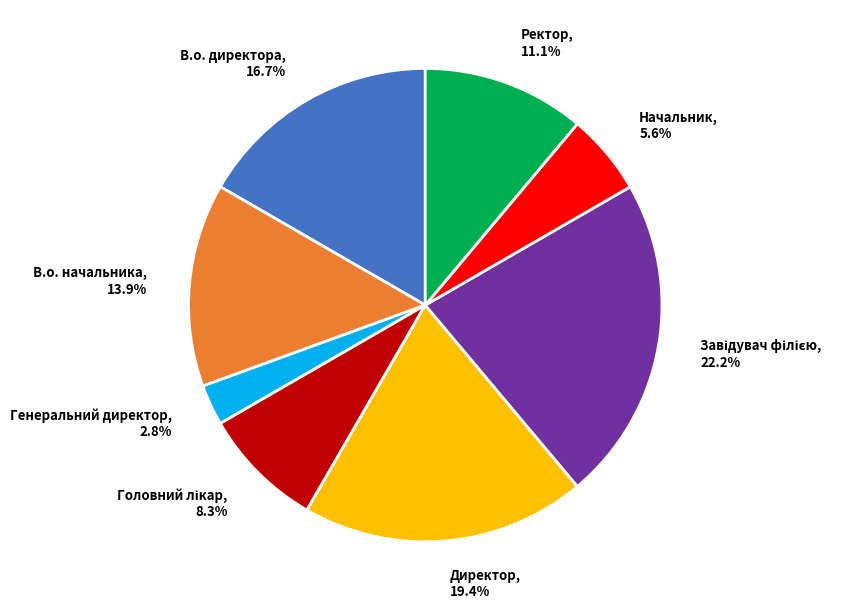

Approximately how many times larger is the value at Ректор compared to В.о. начальника?

0.8